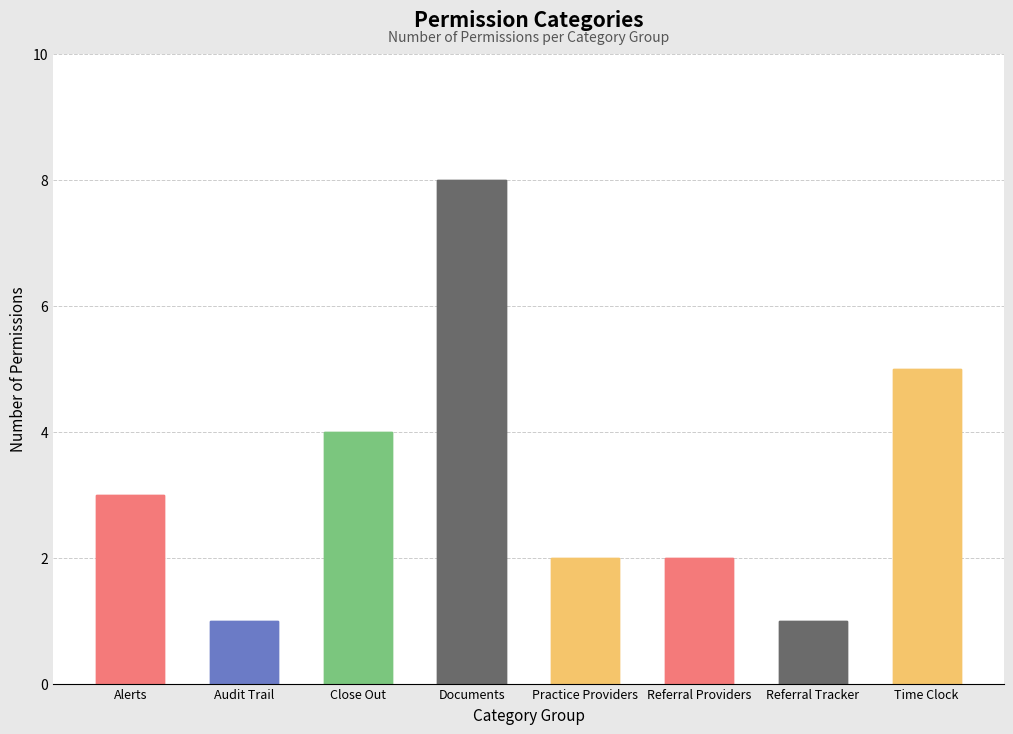

Are the bars grouped side by side (vs. stacked)?

No